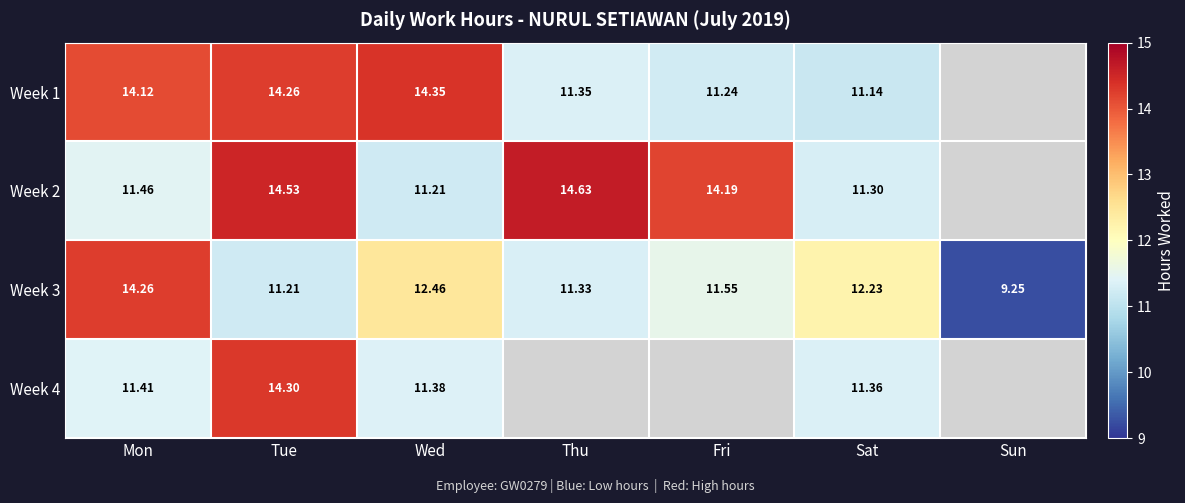

Is the value of Week 4 at Wed greater than the value of Week 3 at Sun?

Yes